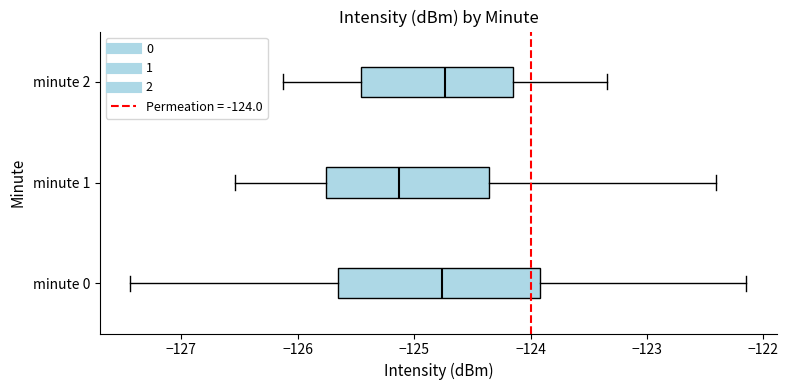

Reading bottom to top, transcribe this box plot: for each box, give where its median line is, the range the box spans, and where its two whiskers end, as read against the x-axis. The values are not printed on the chart, so give them approximately, as read against the axis.

minute 0: median -124.8, box -125.7 to -123.9, whiskers -127.4 to -122.1
minute 1: median -125.1, box -125.8 to -124.4, whiskers -126.5 to -122.4
minute 2: median -124.7, box -125.5 to -124.2, whiskers -126.1 to -123.3